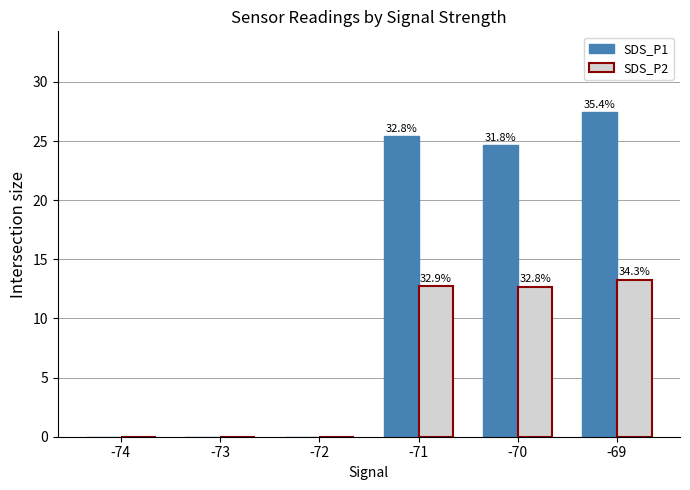

What are all the series names shown in the legend?

SDS_P1, SDS_P2